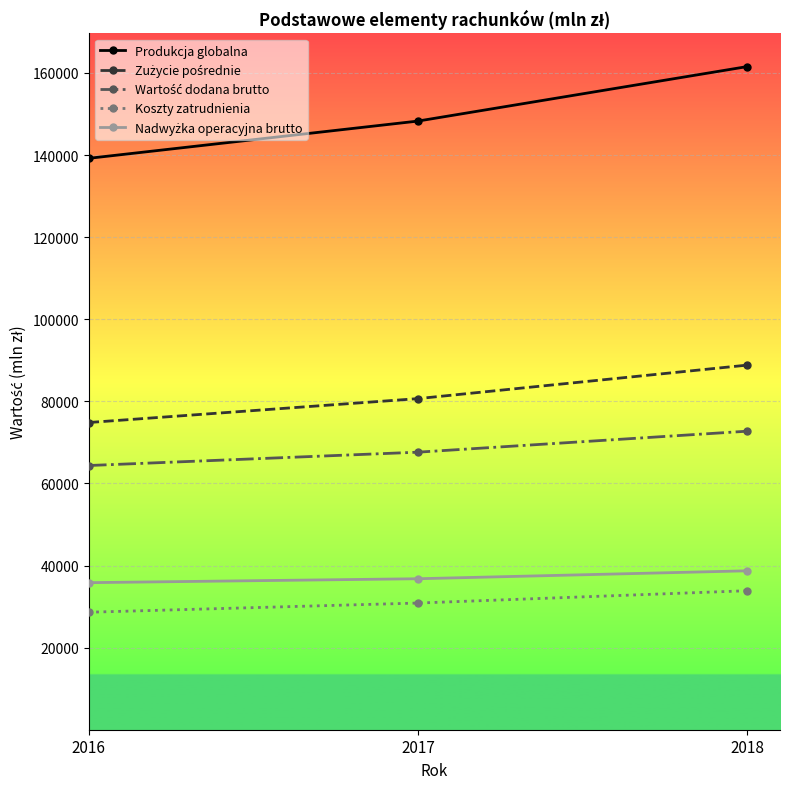

Is this an area chart (filled region under the line)?

No